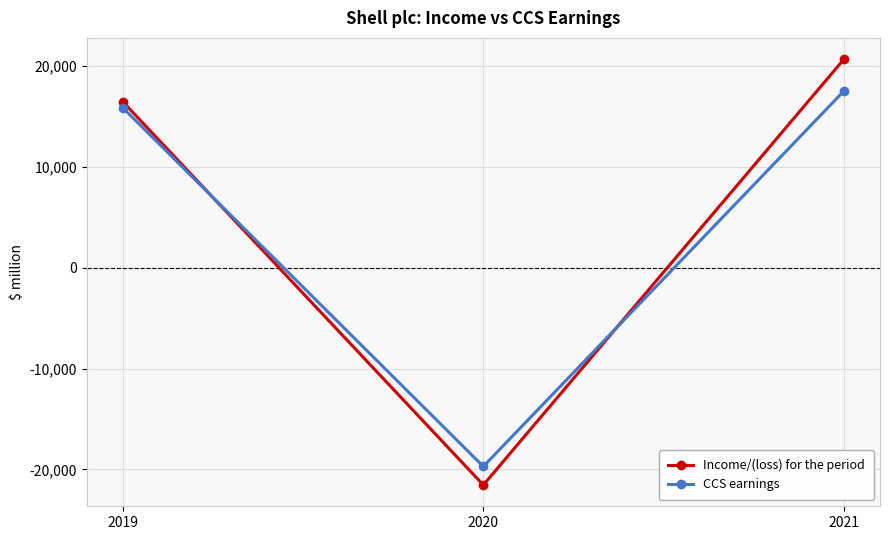

At which label is Income/(loss) for the period closest to -452?

2019